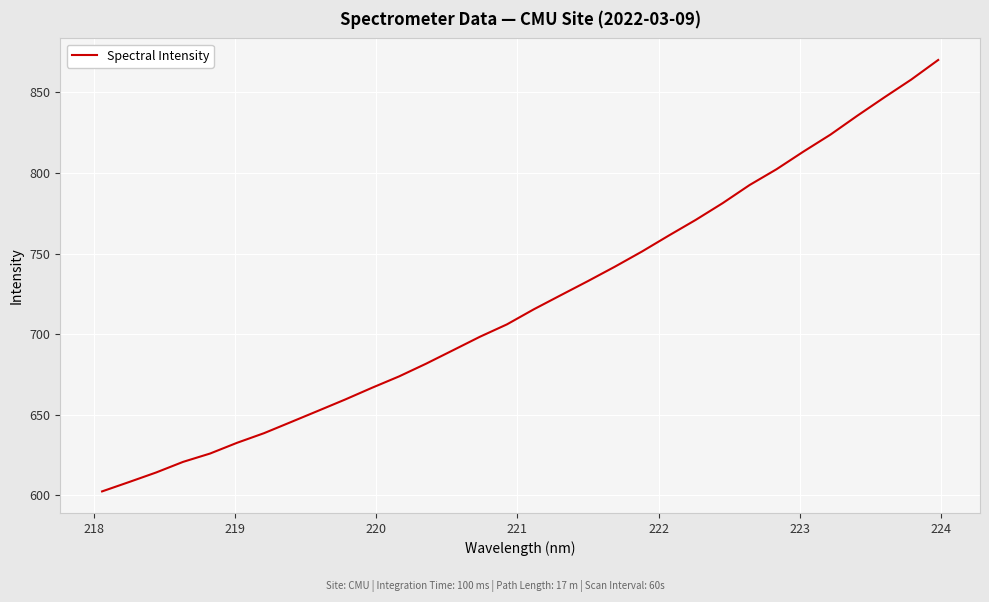

What is the smallest value displayed?

602.3